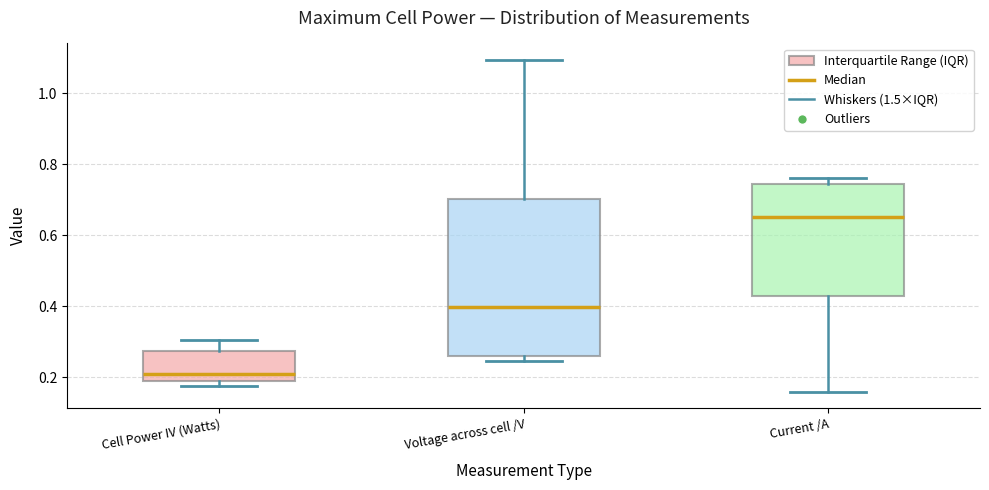

Reading left to right, transcribe this box plot: for each box, give where its median line is, the range the box spans, and where its two whiskers end, as read against the y-axis. The values are not printed on the chart, so give them approximately, as read against the axis.

Cell Power IV (Watts): median 0.20, box 0.18 to 0.28, whiskers 0.18 (just below the box's lower edge) to 0.30
Voltage across cell /V: median 0.40, box 0.26 to 0.70, whiskers 0.24 to 1.10
Current /A: median 0.66, box 0.44 to 0.74, whiskers 0.16 to 0.76